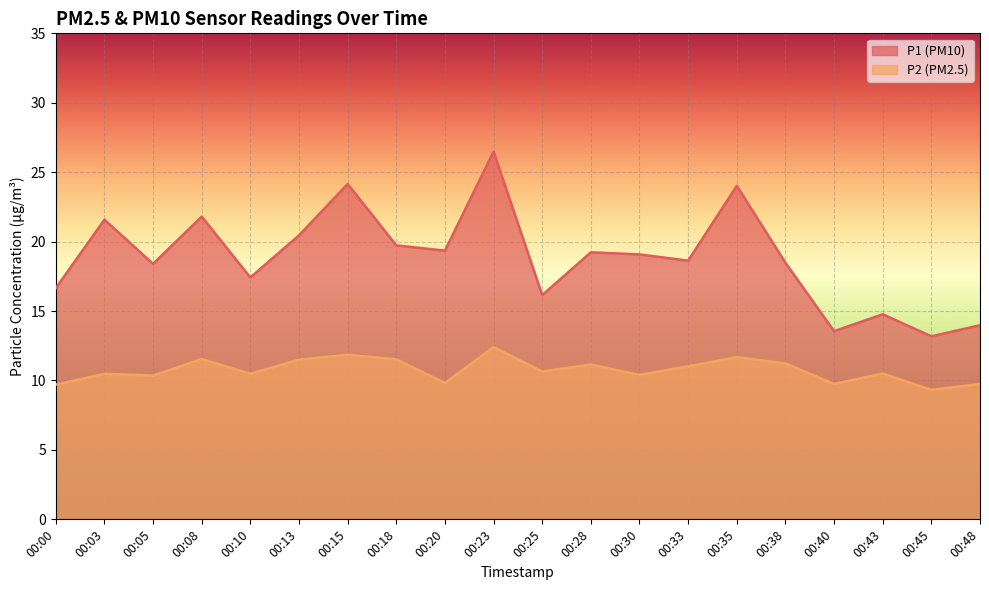

Is it true that P2 equals 15.4 at 00:40?

False